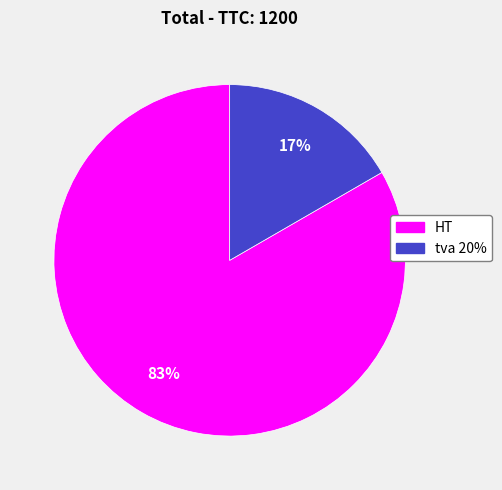

Which category has the biggest portion of the pie?

HT